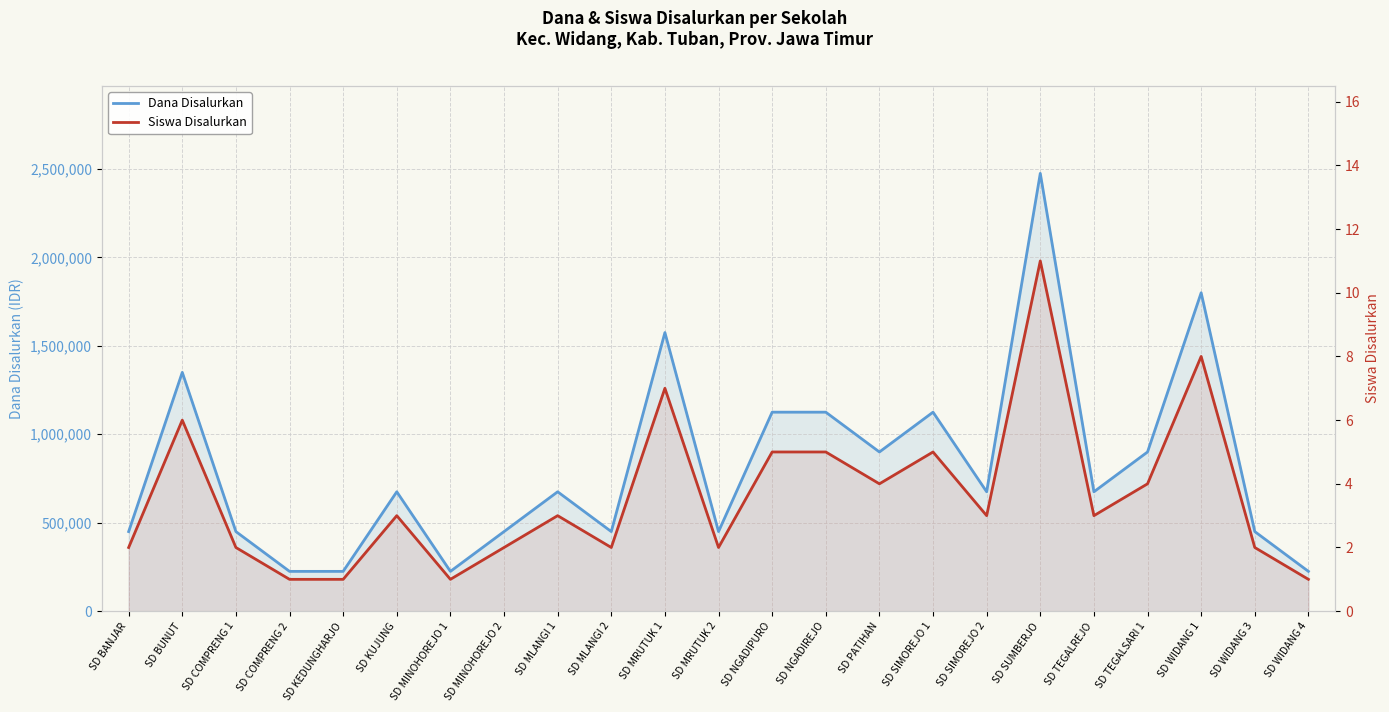

True or false: Siswa Disalurkan and Dana Disalurkan cross at least once.

False